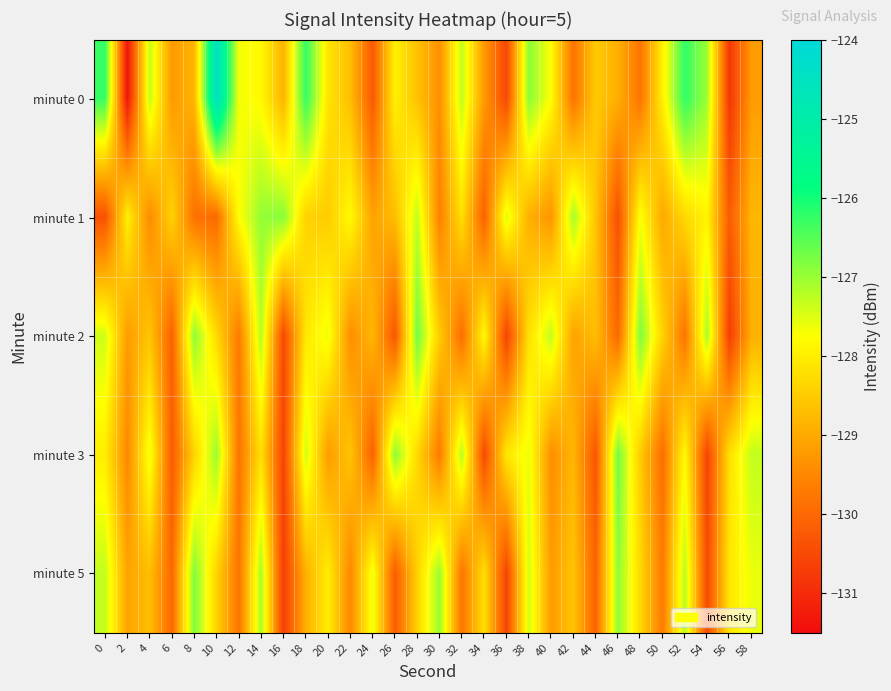

What is the maximum value shown in the chart?

-124.4